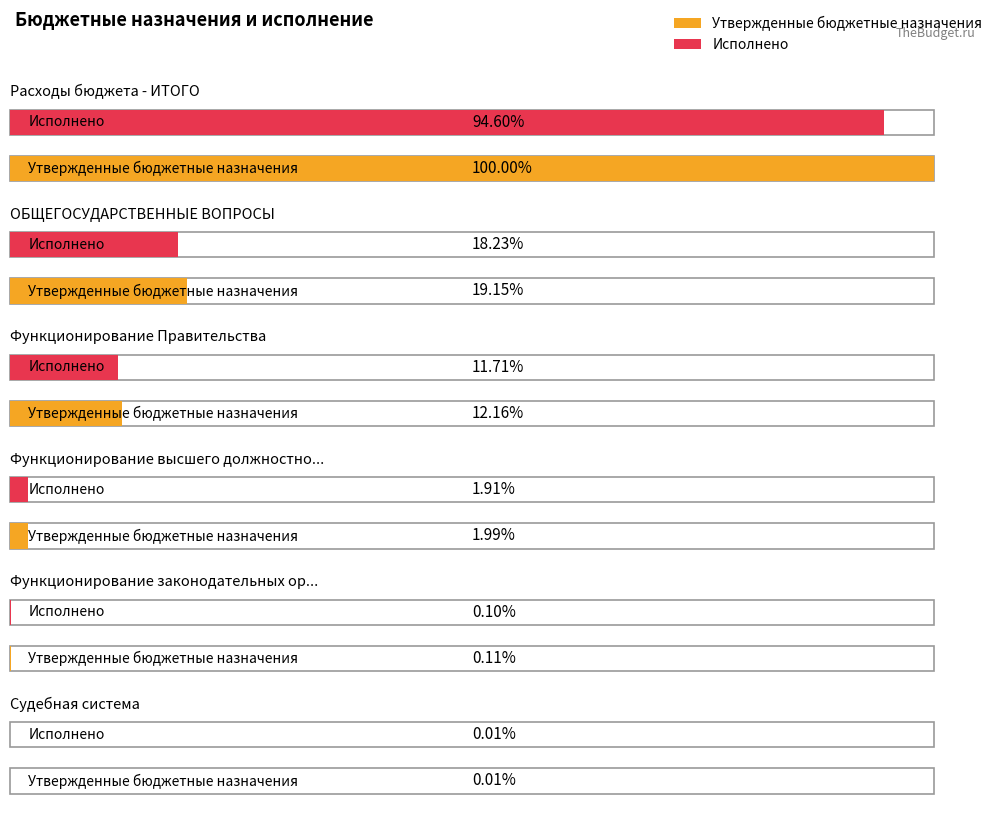

At which category is the sum across all series the highest?

Расходы бюджета - ИТОГО